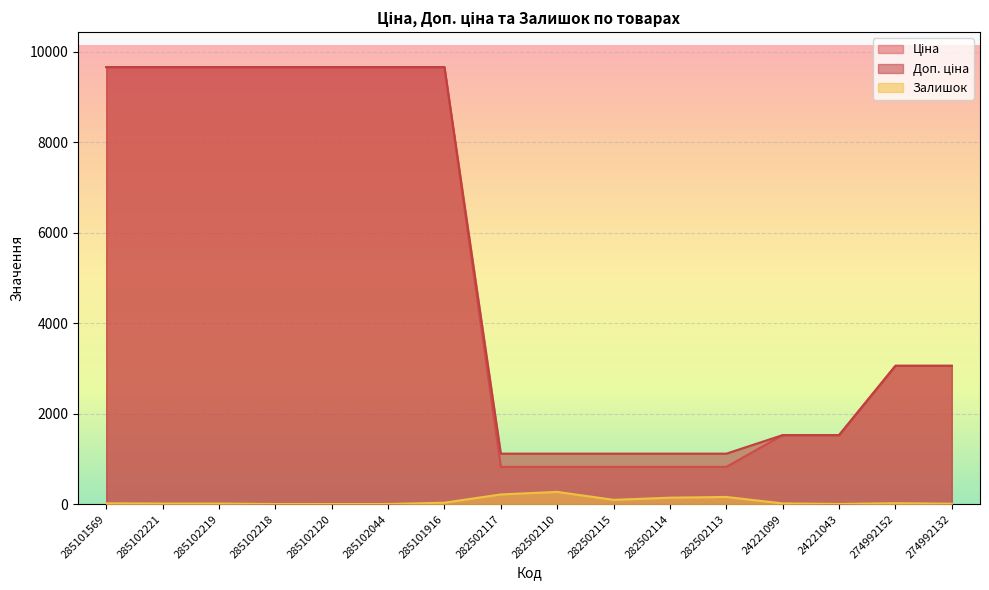

At which label is Доп. ціна closest to 5390?

274992152